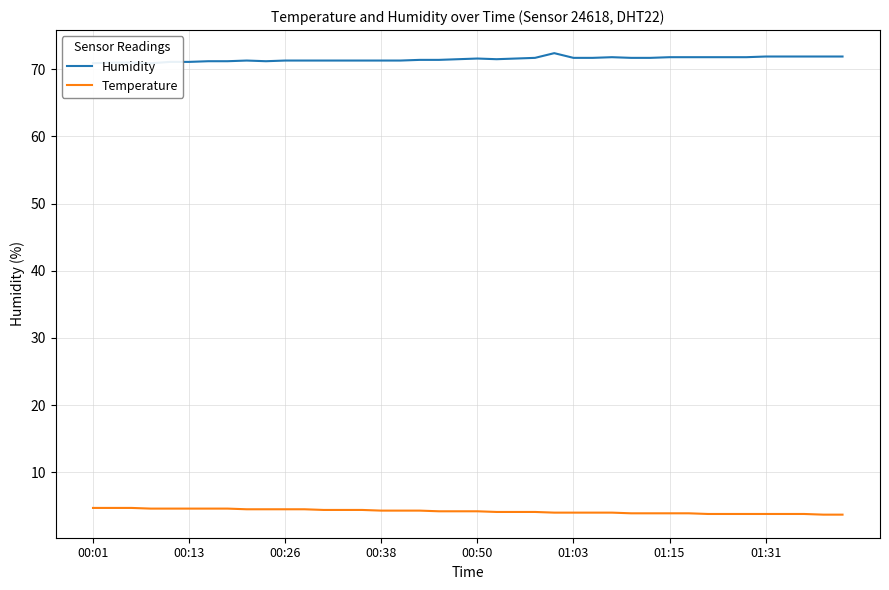

What is the minimum value for Temperature?

3.7